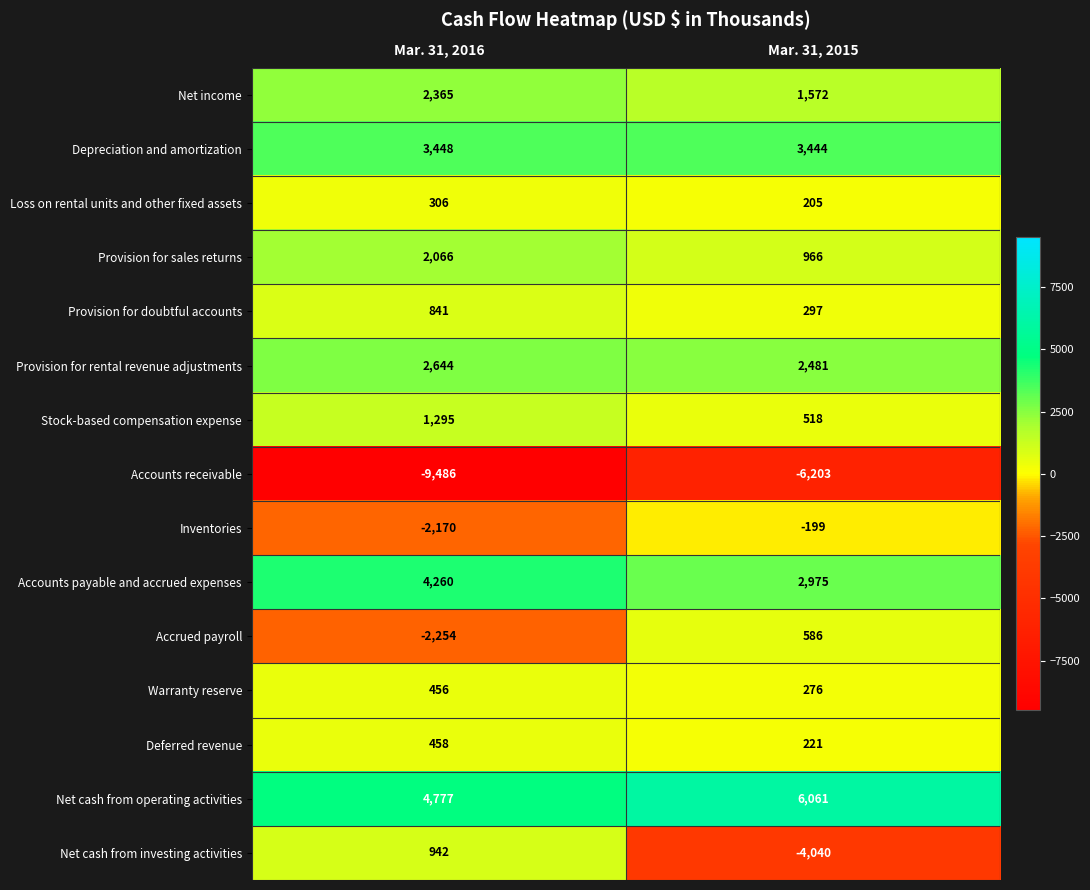

Where is Net cash from investing activities nearest to the value -1549?

Mar. 31, 2016